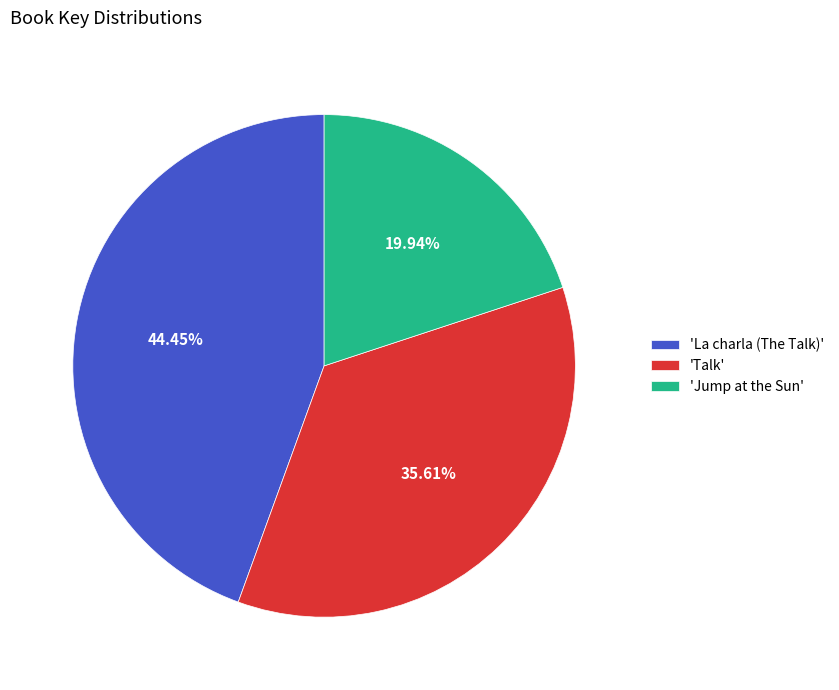

Rank the categories by value from highest to lowest.

'La charla (The Talk)', 'Talk', 'Jump at the Sun'